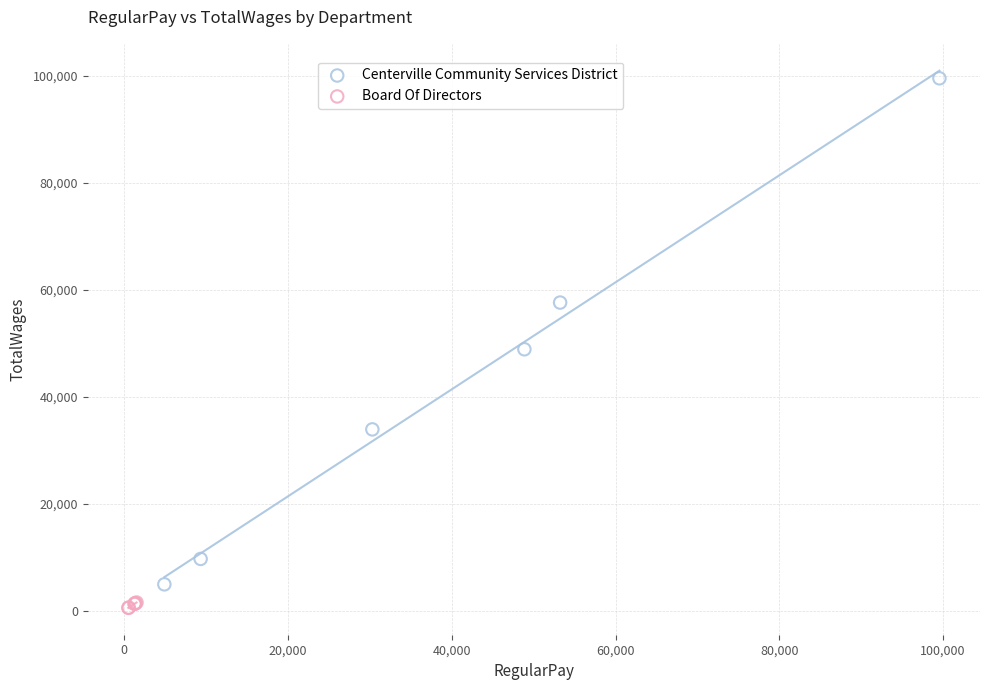

What are all the series names shown in the legend?

Centerville Community Services District, Board Of Directors